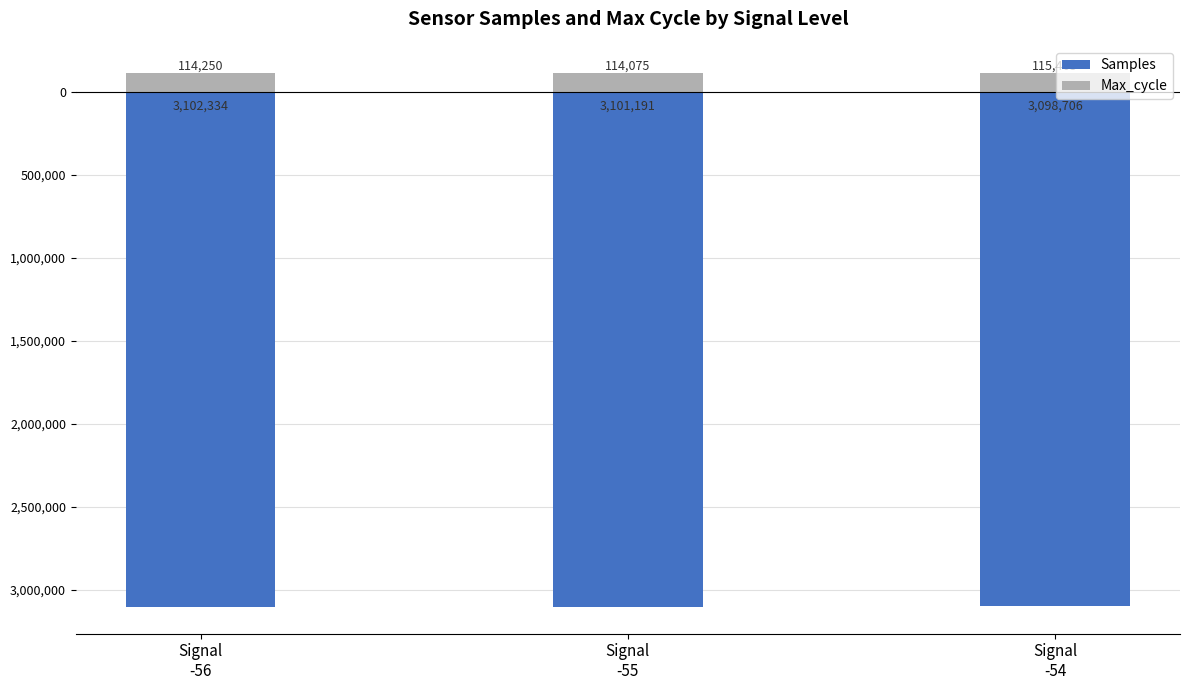

Which category has the highest value in the Max_cycle series?

Signal
-54